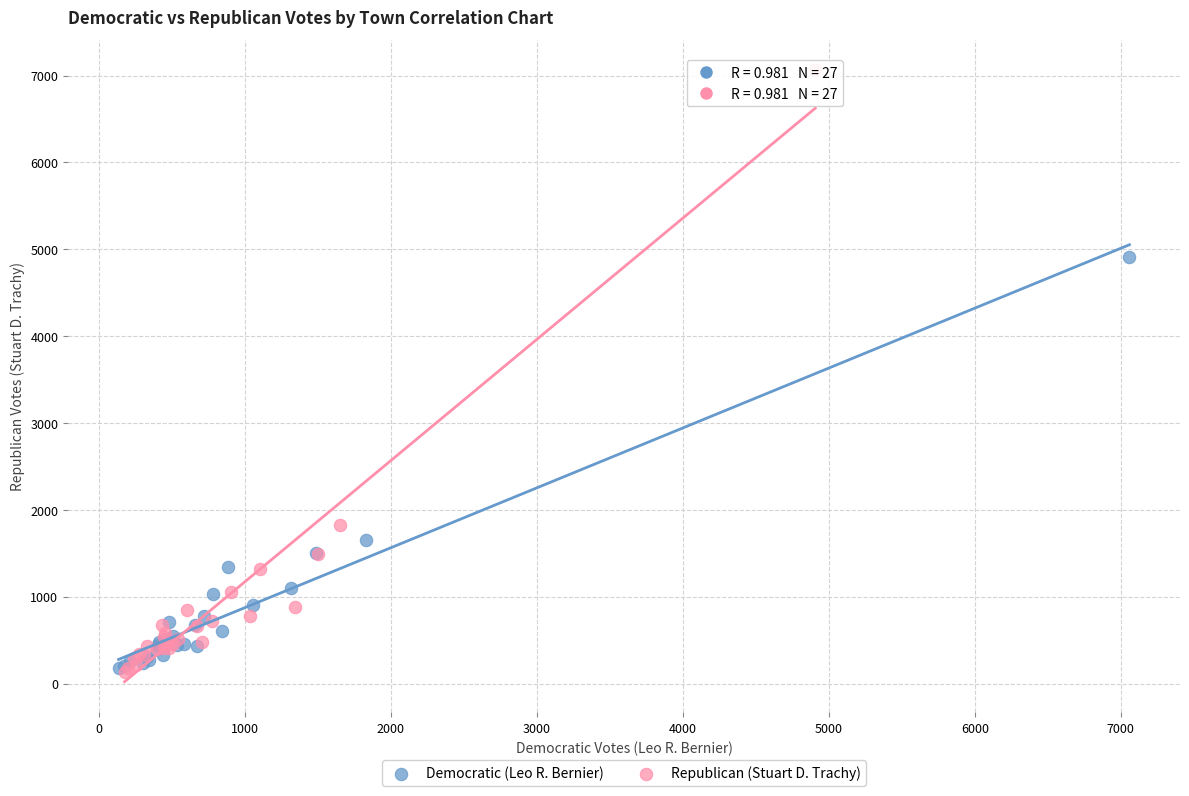

What are all the series names shown in the legend?

Democratic (Leo R. Bernier), Republican (Stuart D. Trachy)